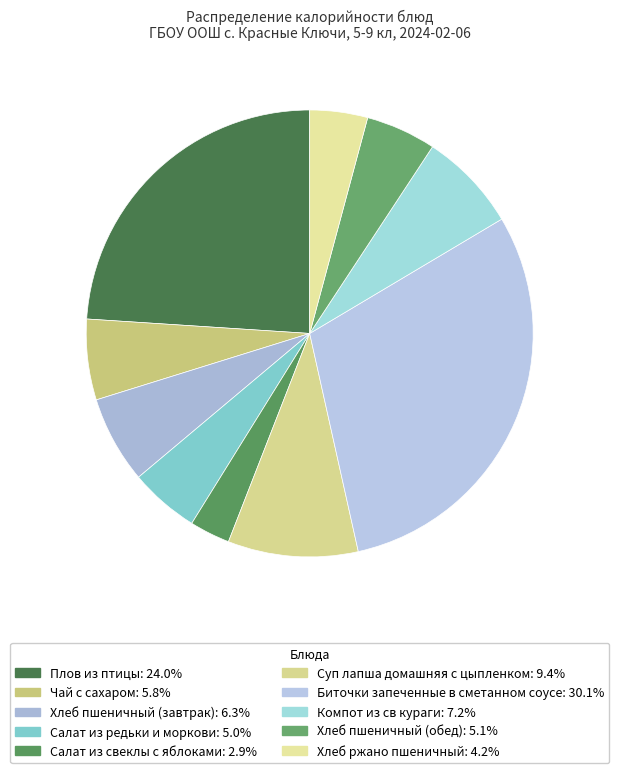

To the nearest percent, what is the combined percentage of Хлеб пшеничный (завтрак) and Плов из птицы?

30%